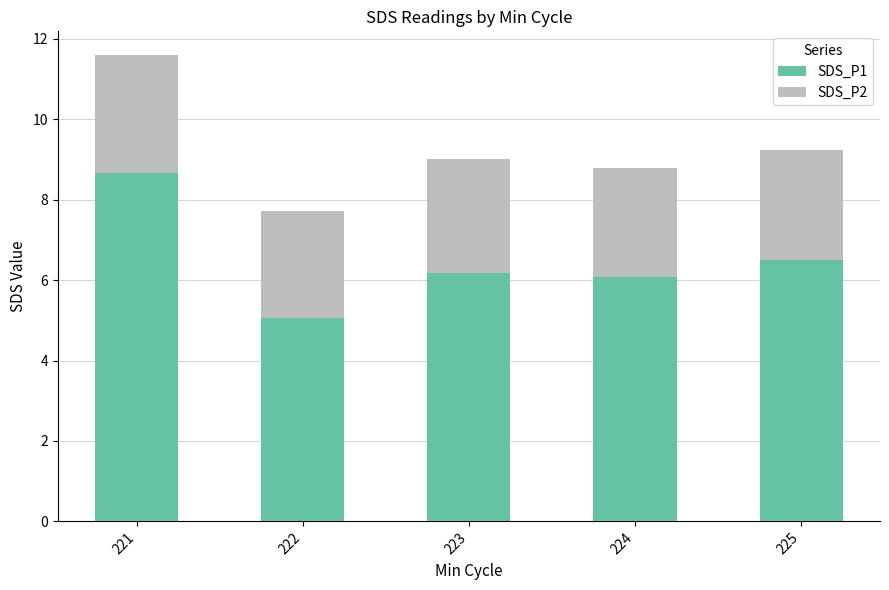

At which category is the sum across all series the highest?

221